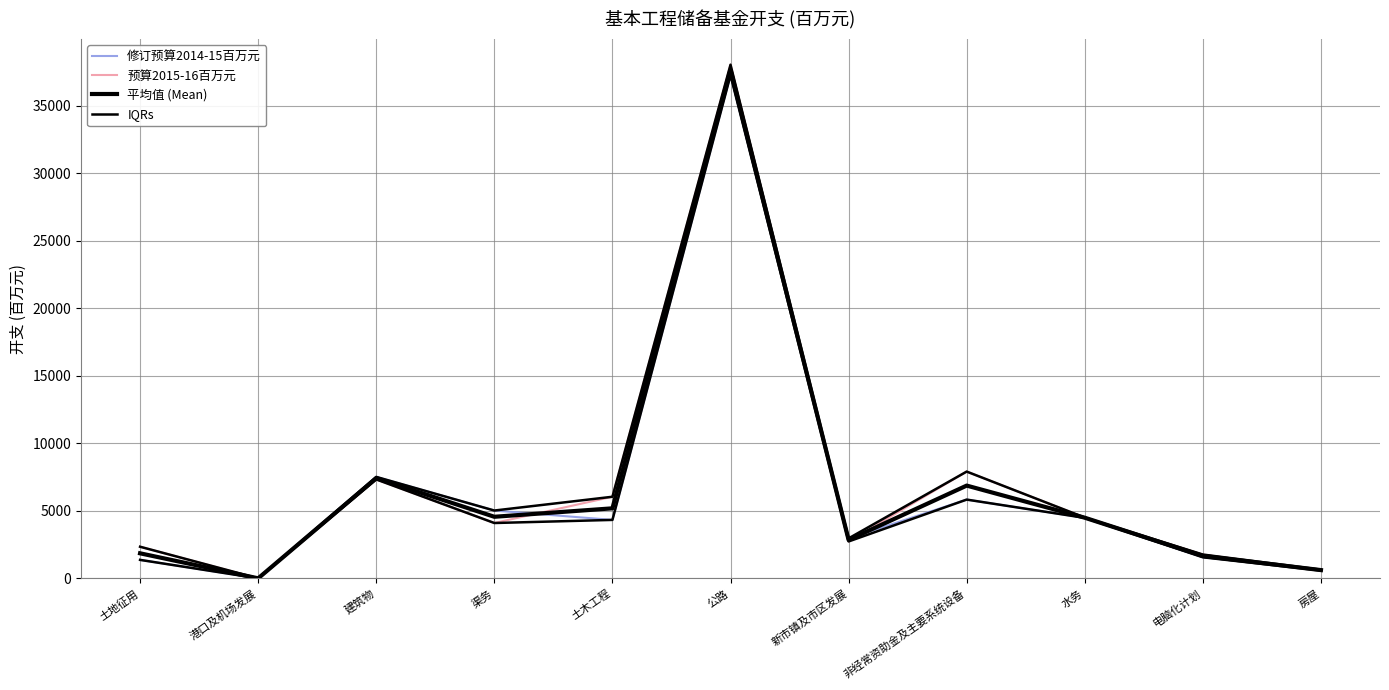

True or false: 修订预算2014-15百万元 and 平均值 (Mean) cross at least once.

True